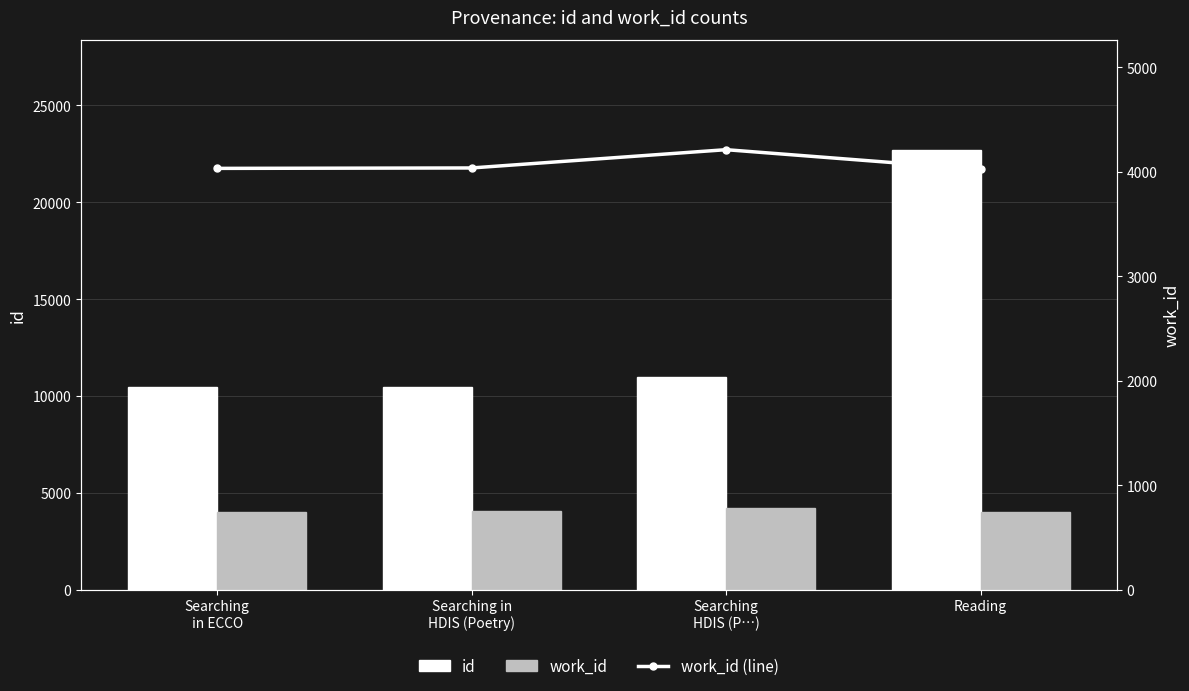

The work_id (line) series shows 4024 at Reading. True or false?

True